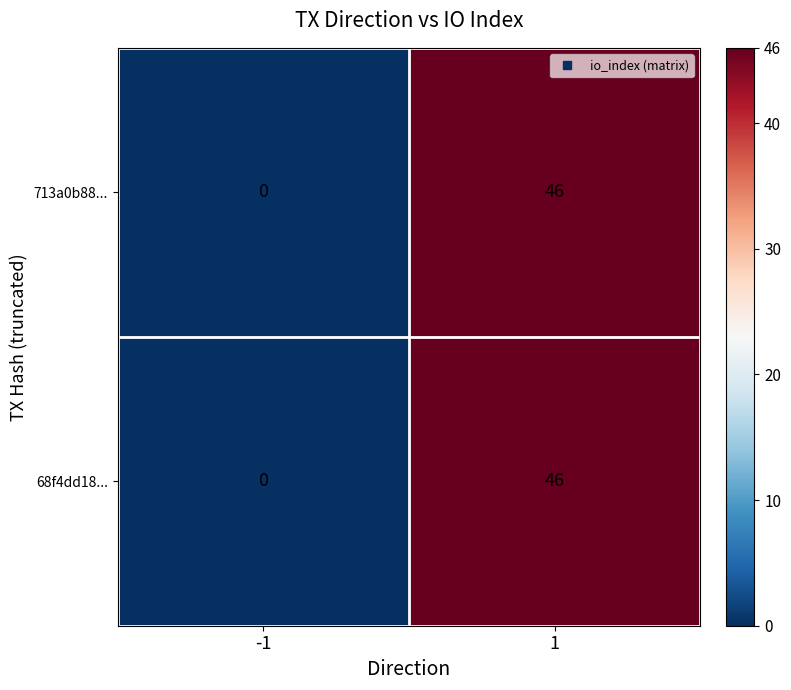

What is the difference between the maximum and minimum values in the 713a0b88... series?

46